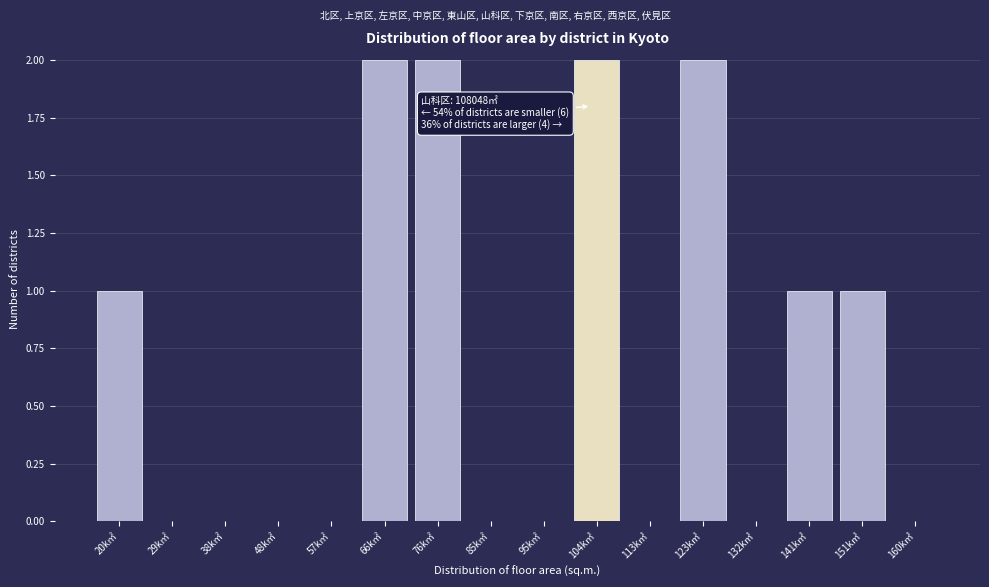

Reading left to right, transcribe all the data shown in this chart.

20k㎡=1	29k㎡=0	38k㎡=0	48k㎡=0	57k㎡=0	66k㎡=2	76k㎡=2	85k㎡=0	95k㎡=0	104k㎡=2	113k㎡=0	123k㎡=2	132k㎡=0	141k㎡=1	151k㎡=1	160k㎡=0